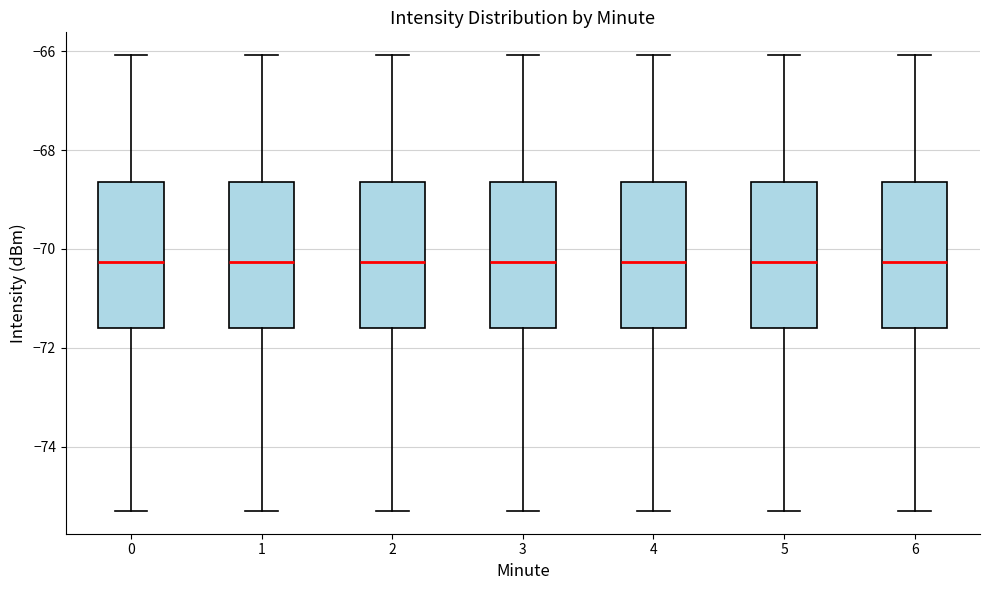

Reading left to right, transcribe this box plot: for each box, give where its median line is, the range the box spans, and where its two whiskers end, as read against the y-axis. The values are not printed on the chart, so give them approximately, as read against the axis.

0: median -70.2, box -71.6 to -68.6, whiskers -75.2 to -66.0
1: median -70.2, box -71.6 to -68.6, whiskers -75.2 to -66.0
2: median -70.2, box -71.6 to -68.6, whiskers -75.2 to -66.0
3: median -70.2, box -71.6 to -68.6, whiskers -75.2 to -66.0
4: median -70.2, box -71.6 to -68.6, whiskers -75.2 to -66.0
5: median -70.2, box -71.6 to -68.6, whiskers -75.2 to -66.0
6: median -70.2, box -71.6 to -68.6, whiskers -75.2 to -66.0